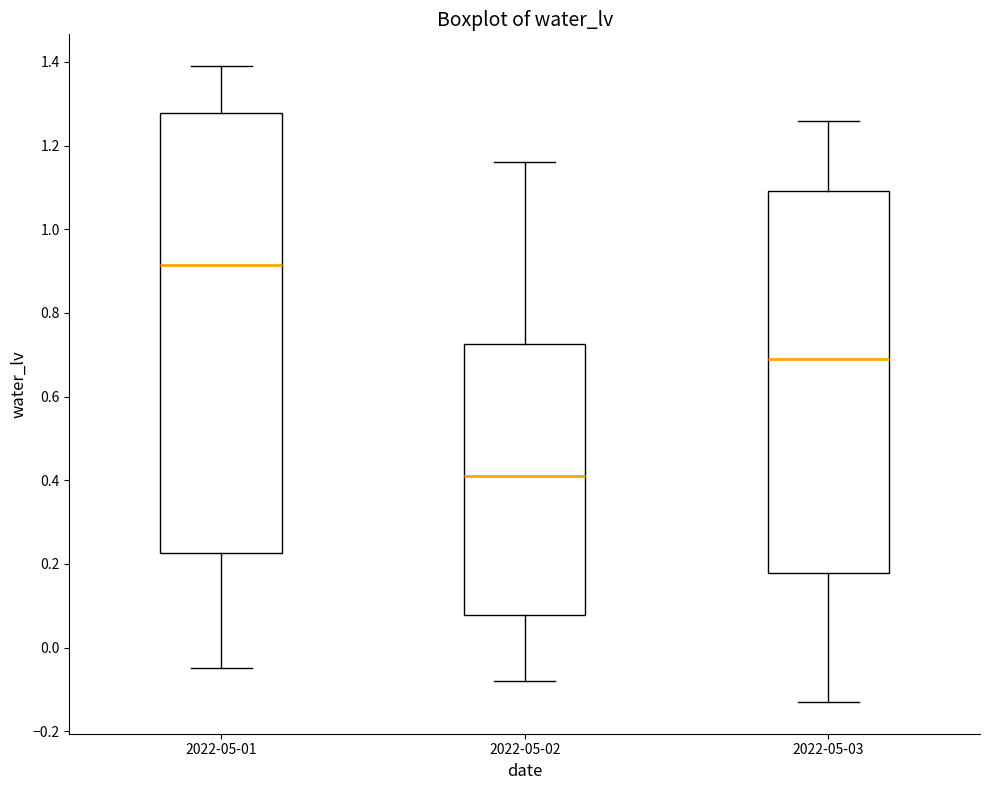

Reading left to right, transcribe this box plot: for each box, give where its median line is, the range the box spans, and where its two whiskers end, as read against the y-axis. The values are not printed on the chart, so give them approximately, as read against the axis.

2022-05-01: median 0.92, box 0.22 to 1.28, whiskers -0.04 to 1.40
2022-05-02: median 0.42, box 0.08 to 0.72, whiskers -0.08 to 1.16
2022-05-03: median 0.70, box 0.18 to 1.10, whiskers -0.12 to 1.26